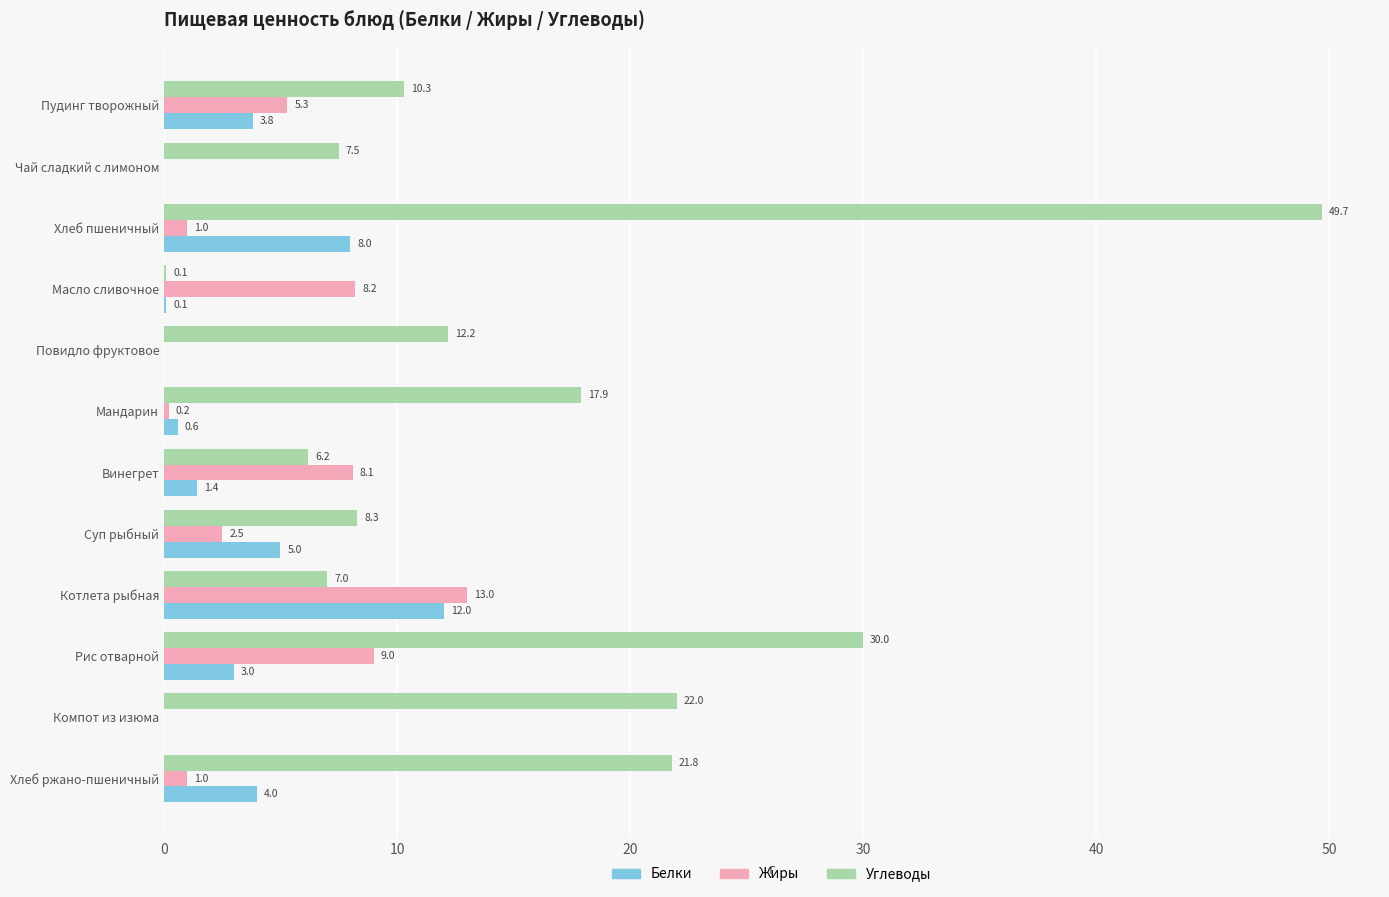

True or false: Жиры has a value of 4.1 at Масло сливочное.

False